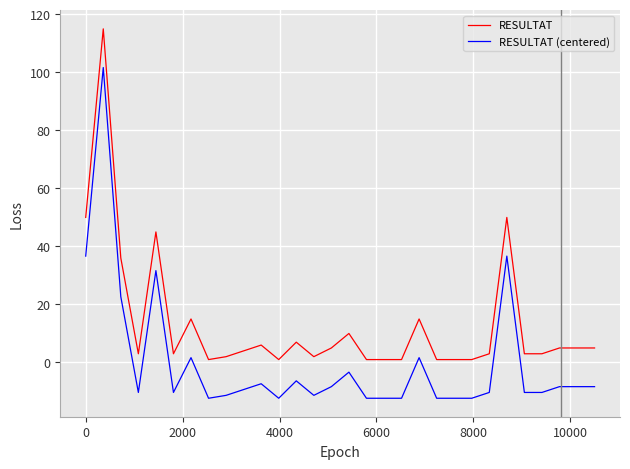

Which series has the largest total across all categories?

RESULTAT